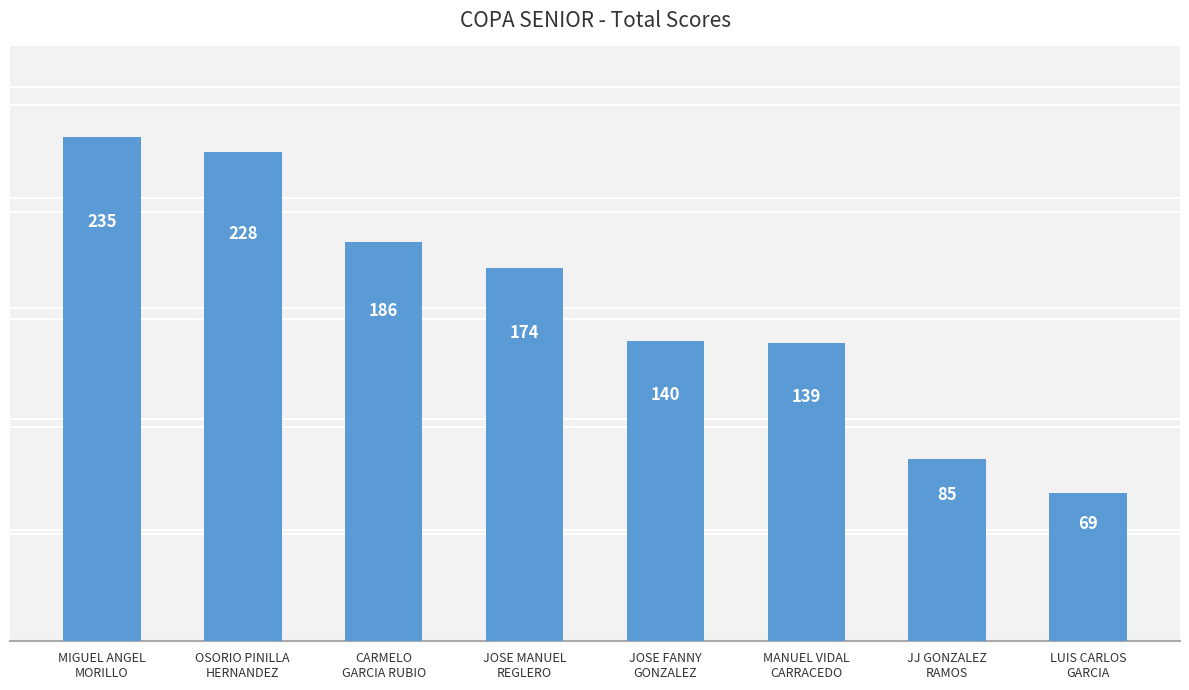

How many bars are there in total?

8